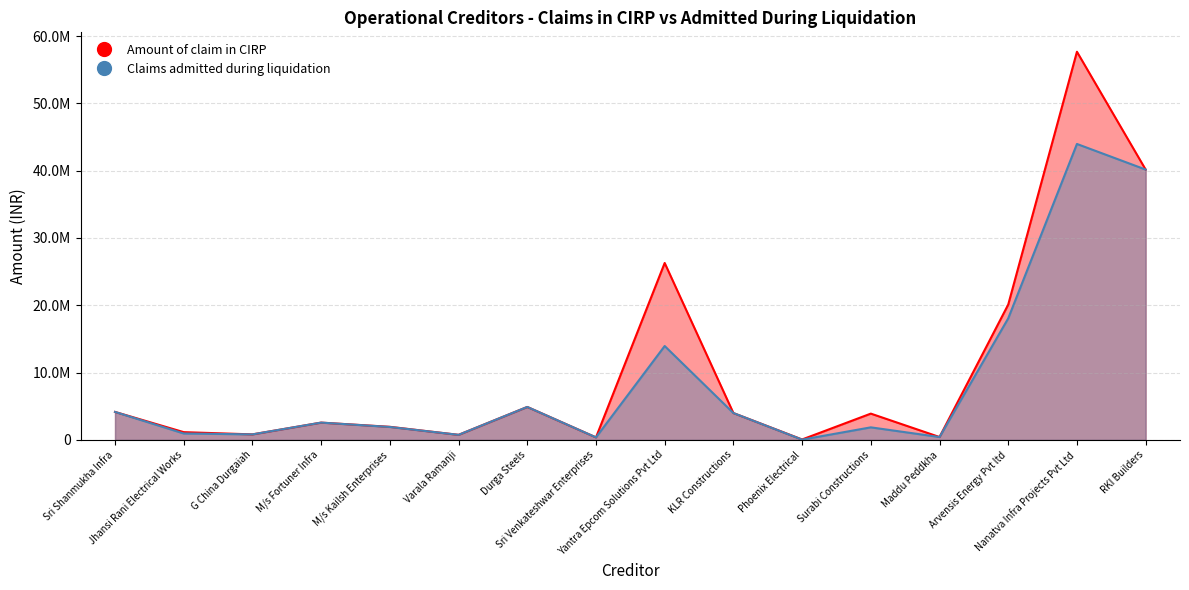

True or false: Amount of claim in CIRP and Claims admitted during liquidation intersect in this chart.

False